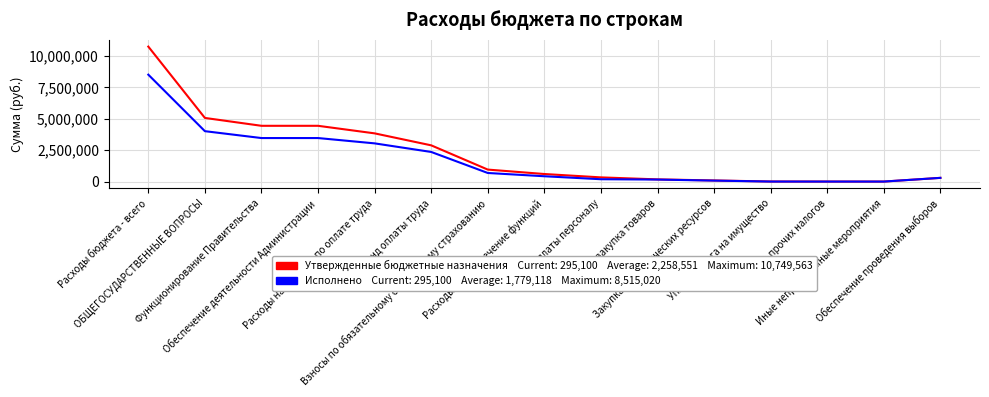

What position from the right is Уплата прочих налогов?

3